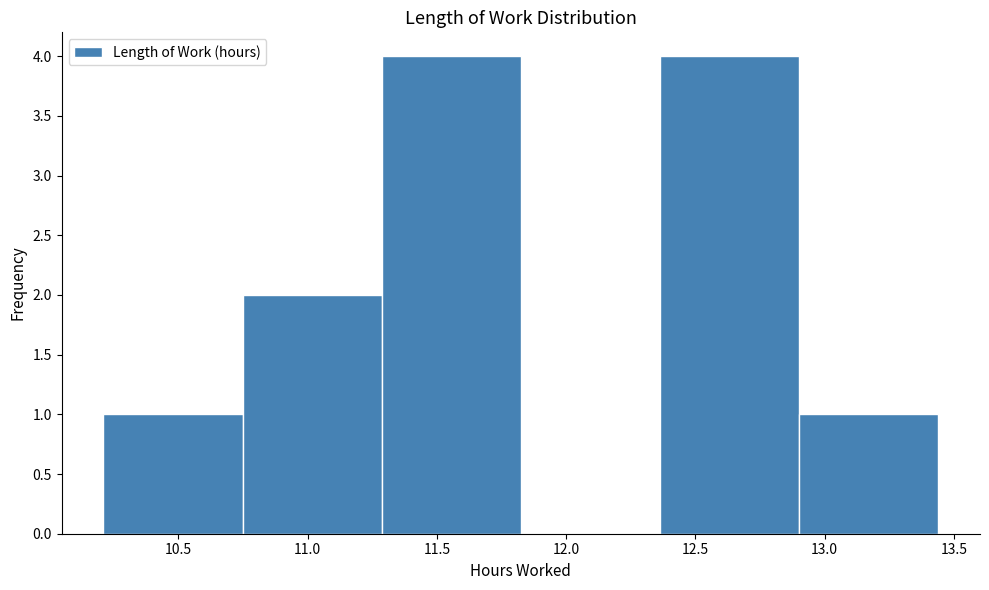

What is the height of the bar covering 10.20 to 10.75 on the x-axis? Neither the bar edges nor the heights are printed on the chart, so give them approximately, as read against the axes.

1